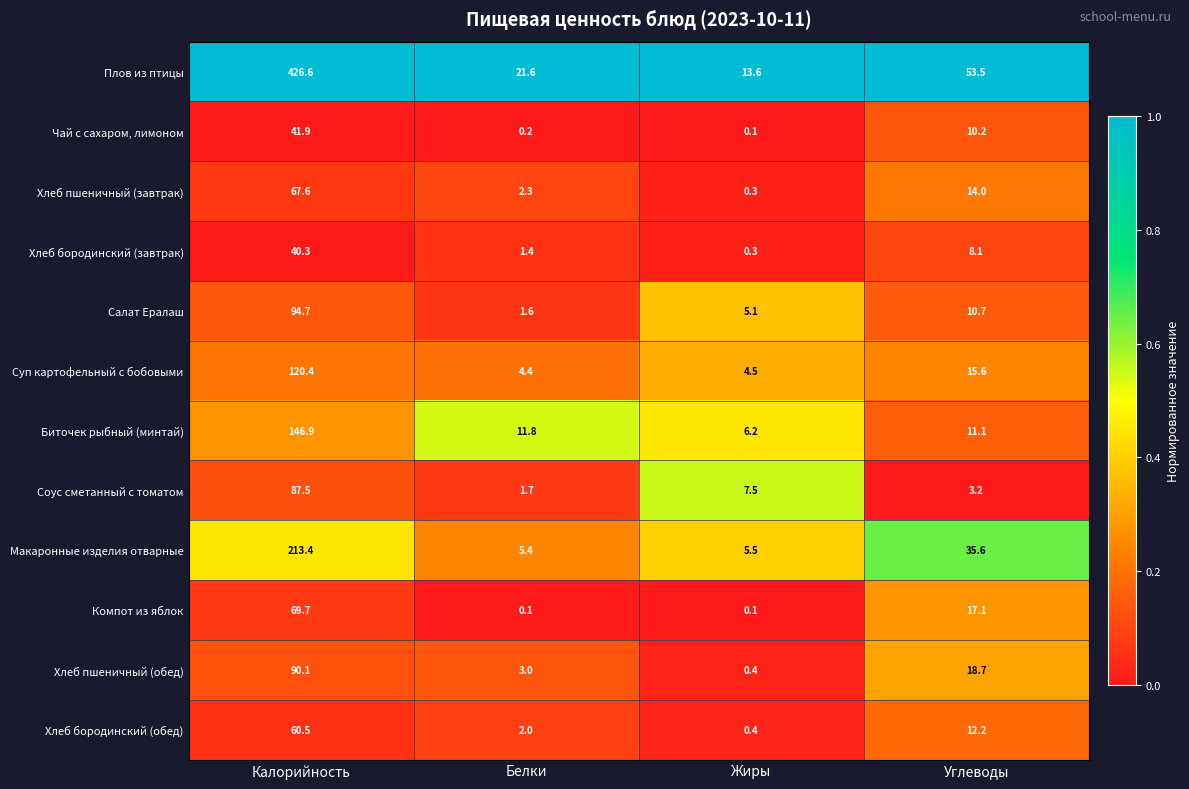

Which category has the highest value in the Хлеб бородинский (обед) series?

Калорийность